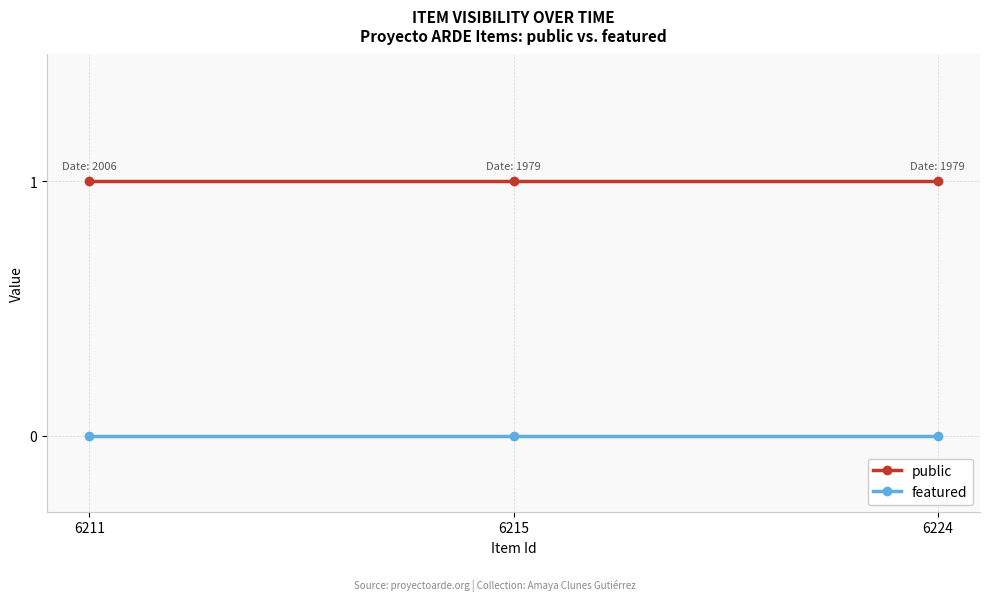

How many series are shown in this chart?

2